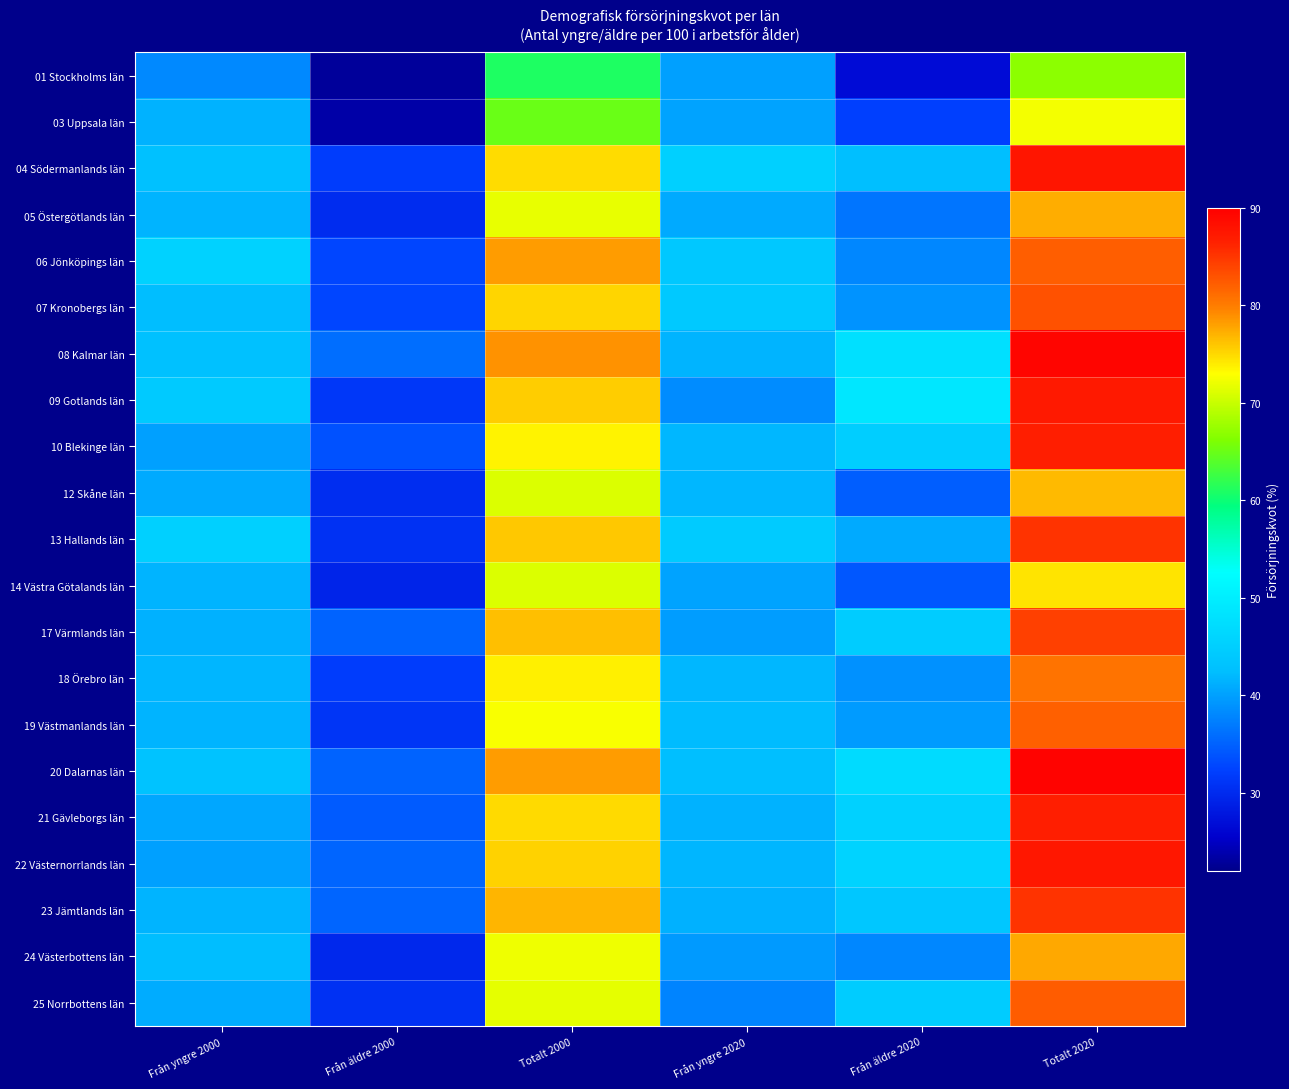

Reading right to left, what are all the values shown in this chart?

01 Stockholms län: Totalt 2020=66.8	Från äldre 2020=26.8	Från yngre 2020=40.0	Totalt 2000=61.0	Från äldre 2000=22.9	Från yngre 2000=38.2
03 Uppsala län: Totalt 2020=72.4	Från äldre 2020=32.1	Från yngre 2020=40.3	Totalt 2000=65.0	Från äldre 2000=23.6	Från yngre 2000=41.4
04 Södermanlands län: Totalt 2020=87.7	Från äldre 2020=42.5	Från yngre 2020=45.2	Totalt 2000=74.8	Från äldre 2000=31.9	Från yngre 2000=42.8
05 Östergötlands län: Totalt 2020=77.3	Från äldre 2020=36.6	Från yngre 2020=40.7	Totalt 2000=71.8	Från äldre 2000=30.2	Från yngre 2000=41.5
06 Jönköpings län: Totalt 2020=82.1	Från äldre 2020=38.0	Från yngre 2020=44.0	Totalt 2000=78.3	Från äldre 2000=32.7	Från yngre 2000=45.6
07 Kronobergs län: Totalt 2020=83.0	Från äldre 2020=38.9	Från yngre 2020=44.1	Totalt 2000=75.2	Från äldre 2000=32.7	Från yngre 2000=42.5
08 Kalmar län: Totalt 2020=89.4	Från äldre 2020=47.9	Från yngre 2020=41.5	Totalt 2000=78.8	Från äldre 2000=36.0	Från yngre 2000=42.8
09 Gotlands län: Totalt 2020=87.3	Från äldre 2020=48.9	Från yngre 2020=38.4	Totalt 2000=75.6	Från äldre 2000=31.3	Från yngre 2000=44.3
10 Blekinge län: Totalt 2020=86.8	Från äldre 2020=44.9	Från yngre 2020=41.9	Totalt 2000=73.6	Från äldre 2000=33.6	Från yngre 2000=40.0
12 Skåne län: Totalt 2020=76.6	Från äldre 2020=34.7	Från yngre 2020=41.9	Totalt 2000=71.1	Från äldre 2000=30.3	Från yngre 2000=40.8
13 Hallands län: Totalt 2020=85.1	Från äldre 2020=40.7	Från yngre 2020=44.4	Totalt 2000=75.8	Från äldre 2000=30.6	Från yngre 2000=45.2
14 Västra Götalands län: Totalt 2020=74.4	Från äldre 2020=34.2	Från yngre 2020=40.2	Totalt 2000=71.0	Från äldre 2000=29.4	Från yngre 2000=41.6
17 Värmlands län: Totalt 2020=84.2	Från äldre 2020=44.5	Från yngre 2020=39.8	Totalt 2000=76.4	Från äldre 2000=35.1	Från yngre 2000=41.3
18 Örebro län: Totalt 2020=80.6	Från äldre 2020=38.8	Från yngre 2020=41.8	Totalt 2000=73.7	Från äldre 2000=31.9	Från yngre 2000=41.7
19 Västmanlands län: Totalt 2020=82.0	Från äldre 2020=39.6	Från yngre 2020=42.3	Totalt 2000=72.7	Från äldre 2000=31.1	Från yngre 2000=41.6
20 Dalarnas län: Totalt 2020=89.6	Från äldre 2020=47.1	Från yngre 2020=42.5	Totalt 2000=78.2	Från äldre 2000=35.1	Från yngre 2000=43.1
21 Gävleborgs län: Totalt 2020=86.7	Från äldre 2020=45.3	Från yngre 2020=41.5	Totalt 2000=75.0	Från äldre 2000=34.4	Från yngre 2000=40.5
22 Västernorrlands län: Totalt 2020=87.4	Från äldre 2020=45.7	Från yngre 2020=41.7	Totalt 2000=75.3	Från äldre 2000=35.3	Från yngre 2000=40.0
23 Jämtlands län: Totalt 2020=85.2	Från äldre 2020=43.8	Från yngre 2020=41.4	Totalt 2000=76.9	Från äldre 2000=35.3	Från yngre 2000=41.6
24 Västerbottens län: Totalt 2020=77.5	Från äldre 2020=38.1	Från yngre 2020=39.5	Totalt 2000=72.2	Från äldre 2000=29.8	Från yngre 2000=42.4
25 Norrbottens län: Totalt 2020=82.2	Från äldre 2020=44.5	Från yngre 2020=37.7	Totalt 2000=71.6	Från äldre 2000=30.8	Från yngre 2000=40.9